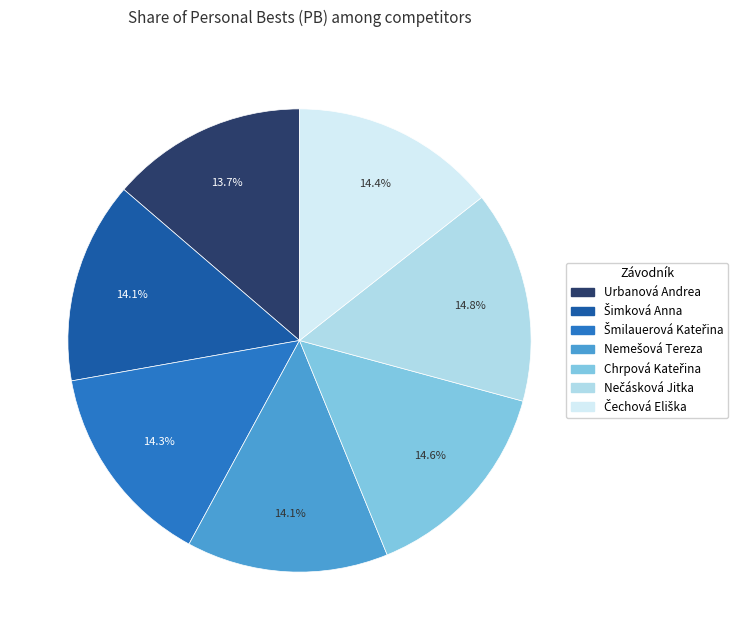

Does any single category account for the majority?

No